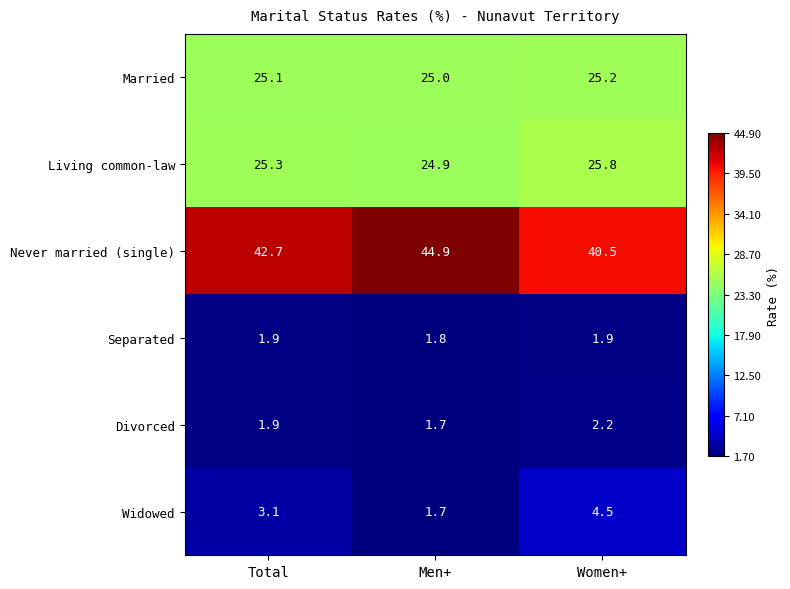

What is the sum of the Widowed values at Women+ and Men+?

6.2